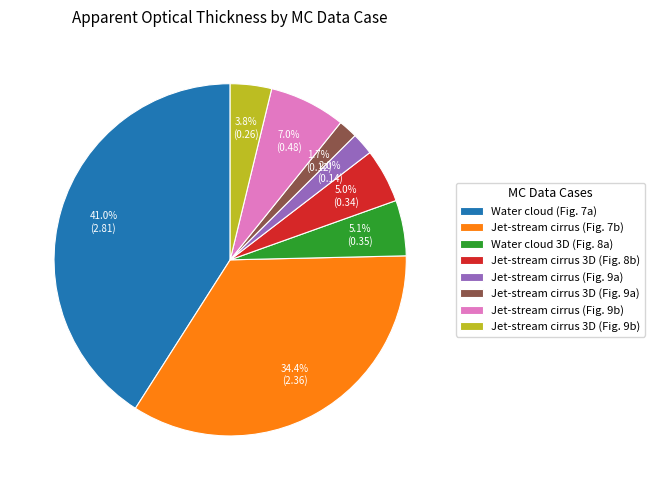

Count the number of slices in the pie.

8